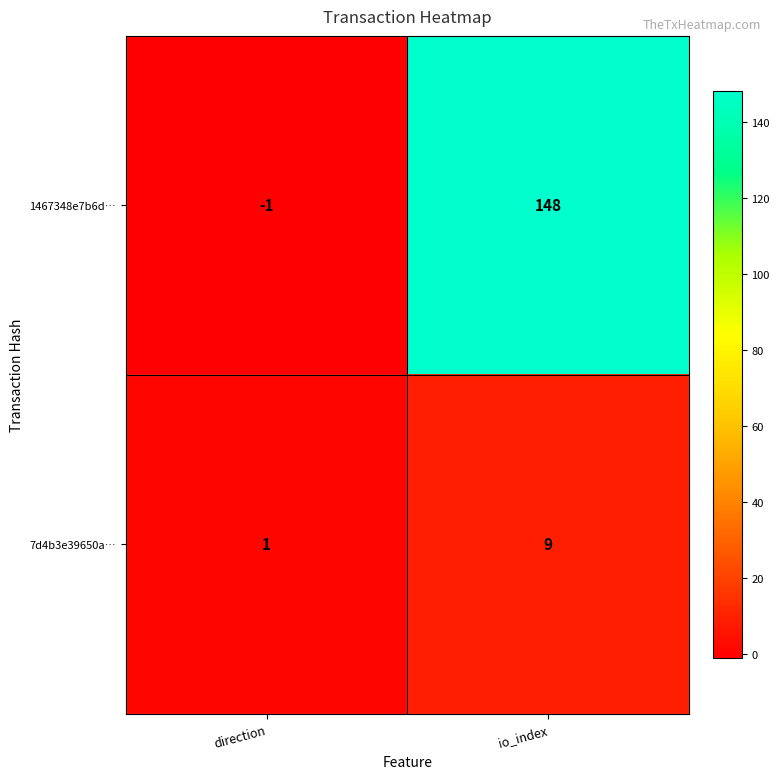

What is the maximum value shown in the chart?

148